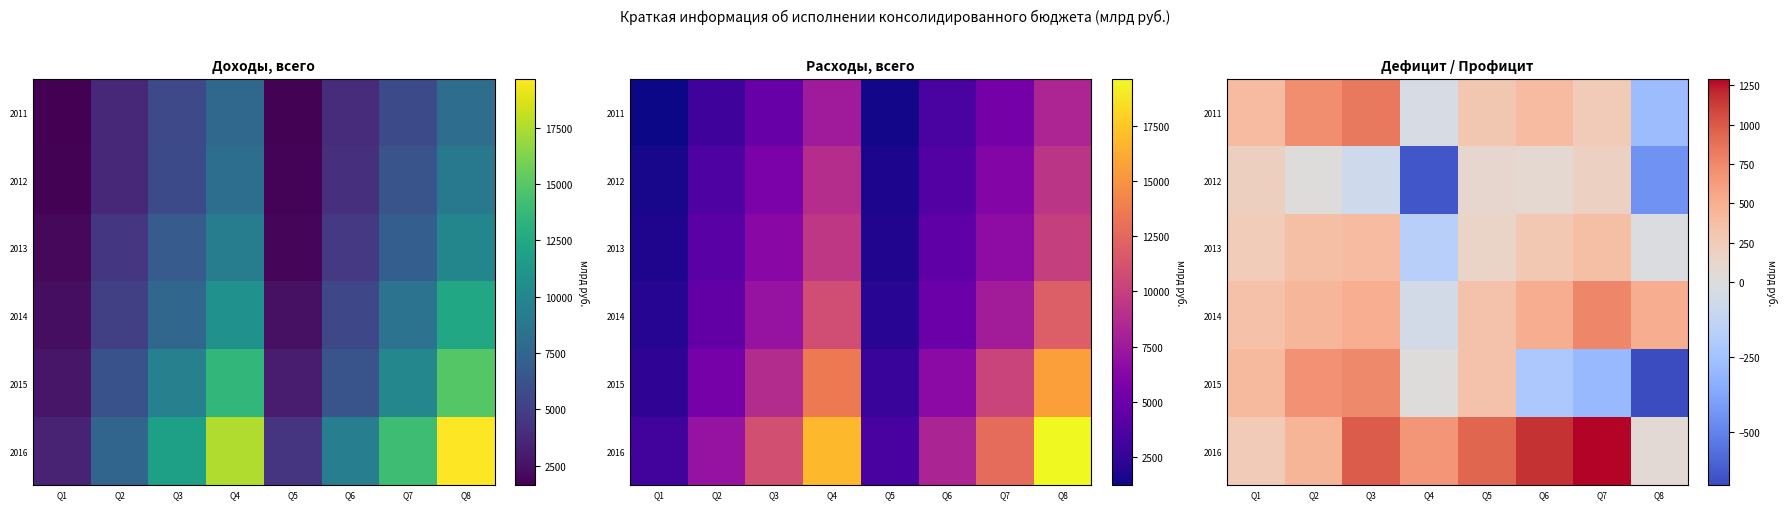

What is the difference between the maximum and minimum values in the 2011 series?

1110.2